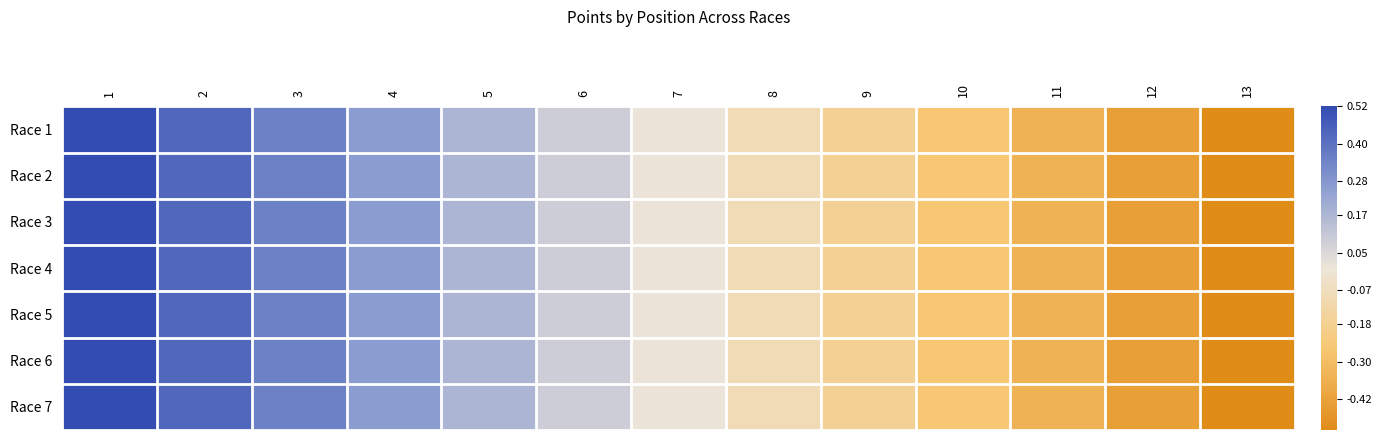

Which label corresponds to the smallest value in the chart?

13